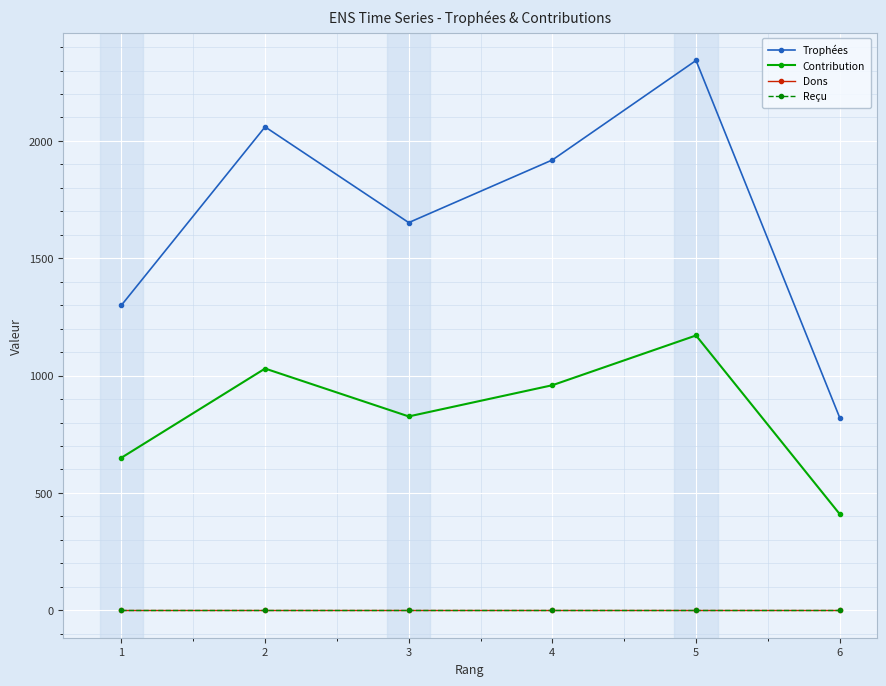

Is this an area chart (filled region under the line)?

No